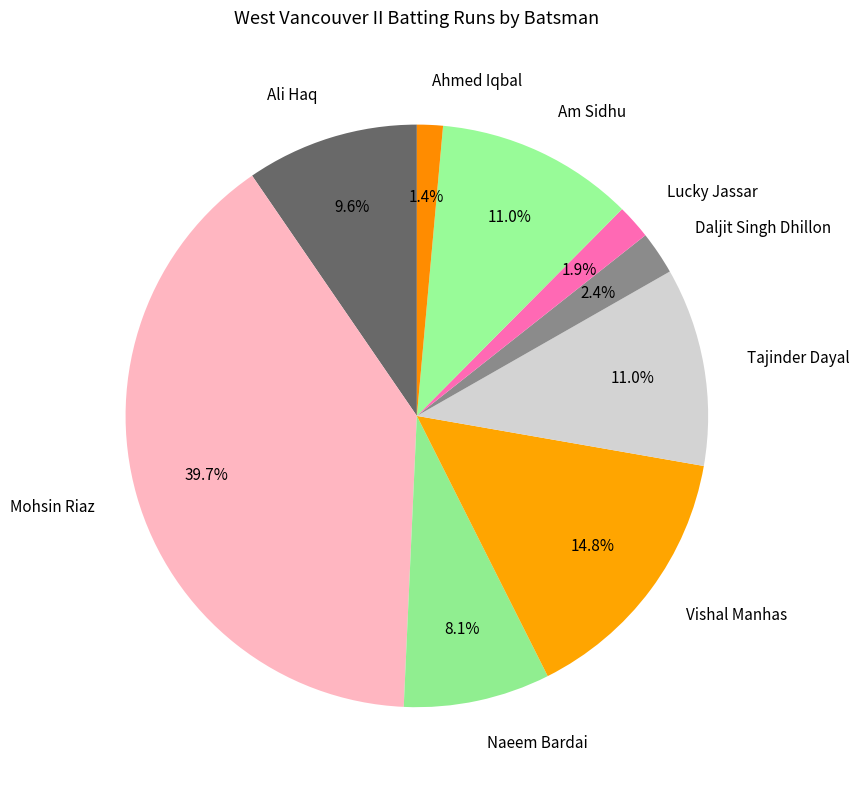

What percentage is the Tajinder Dayal slice, to the nearest percent?

11%